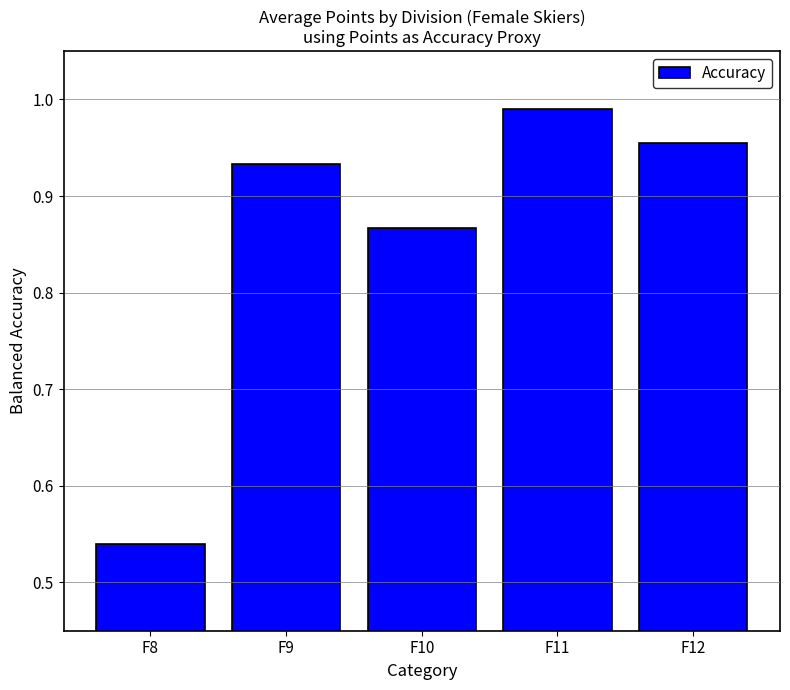

Rank the categories by value from lowest to highest.

F8, F10, F9, F12, F11